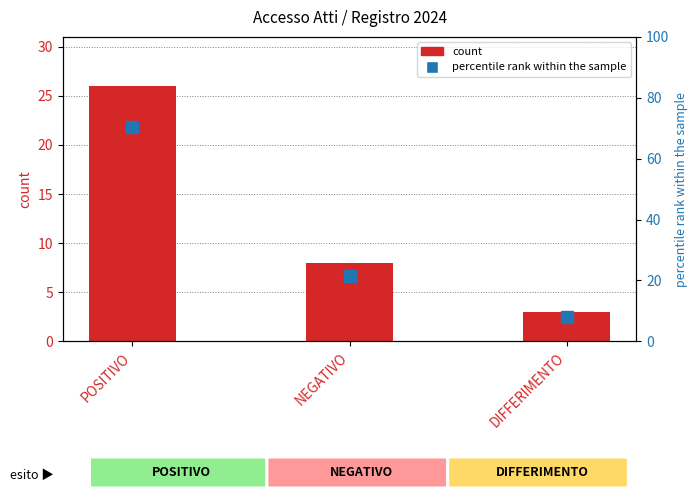

What is the label of the 2nd bar from the right?

NEGATIVO